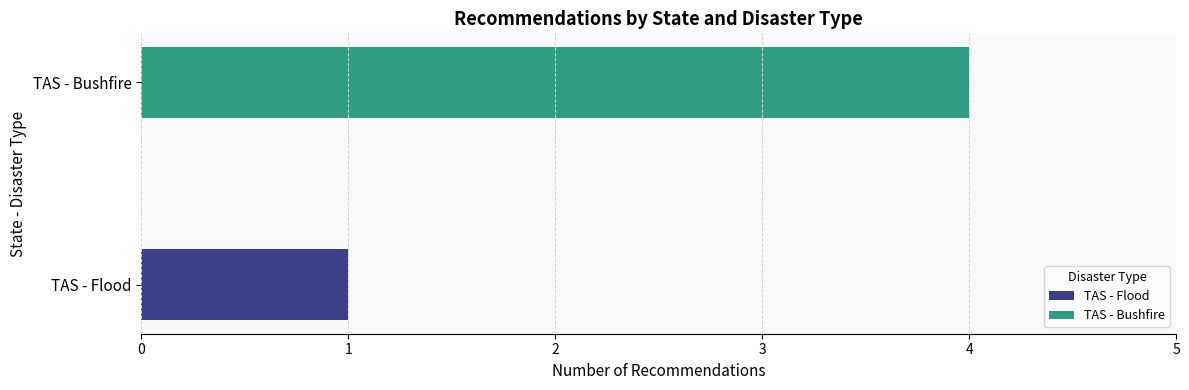

List the labels in order of value, smallest first.

TAS - Flood, TAS - Bushfire